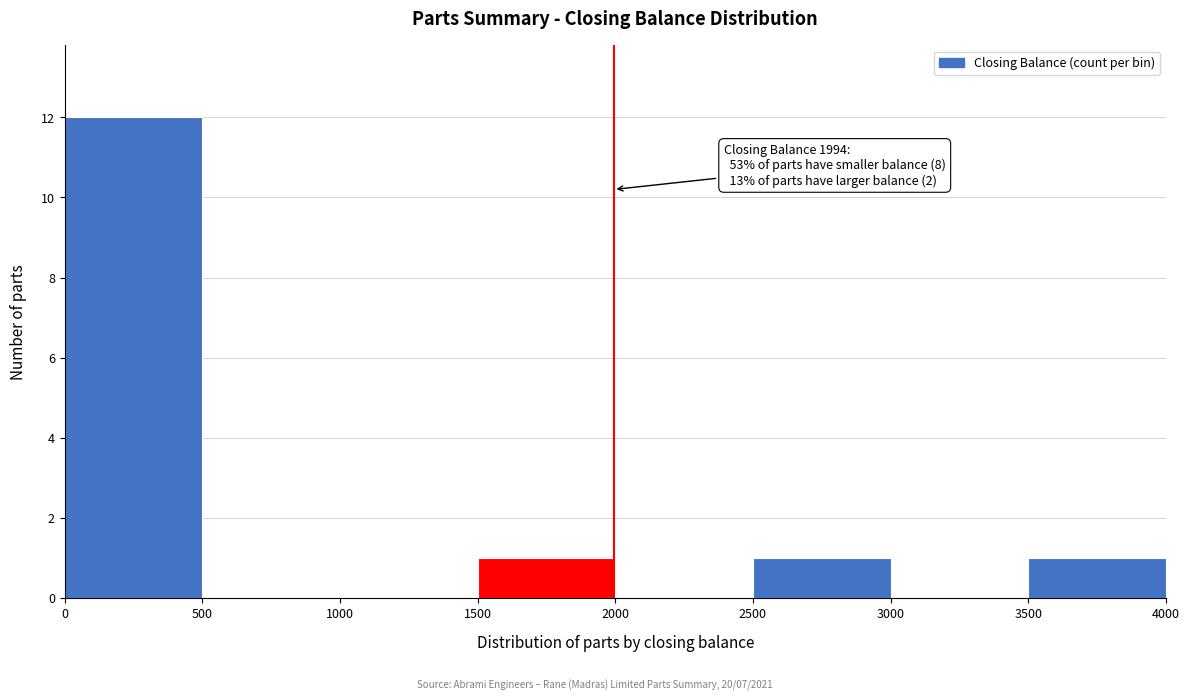

Which range on the x-axis has the tallest bar?

0 to 500